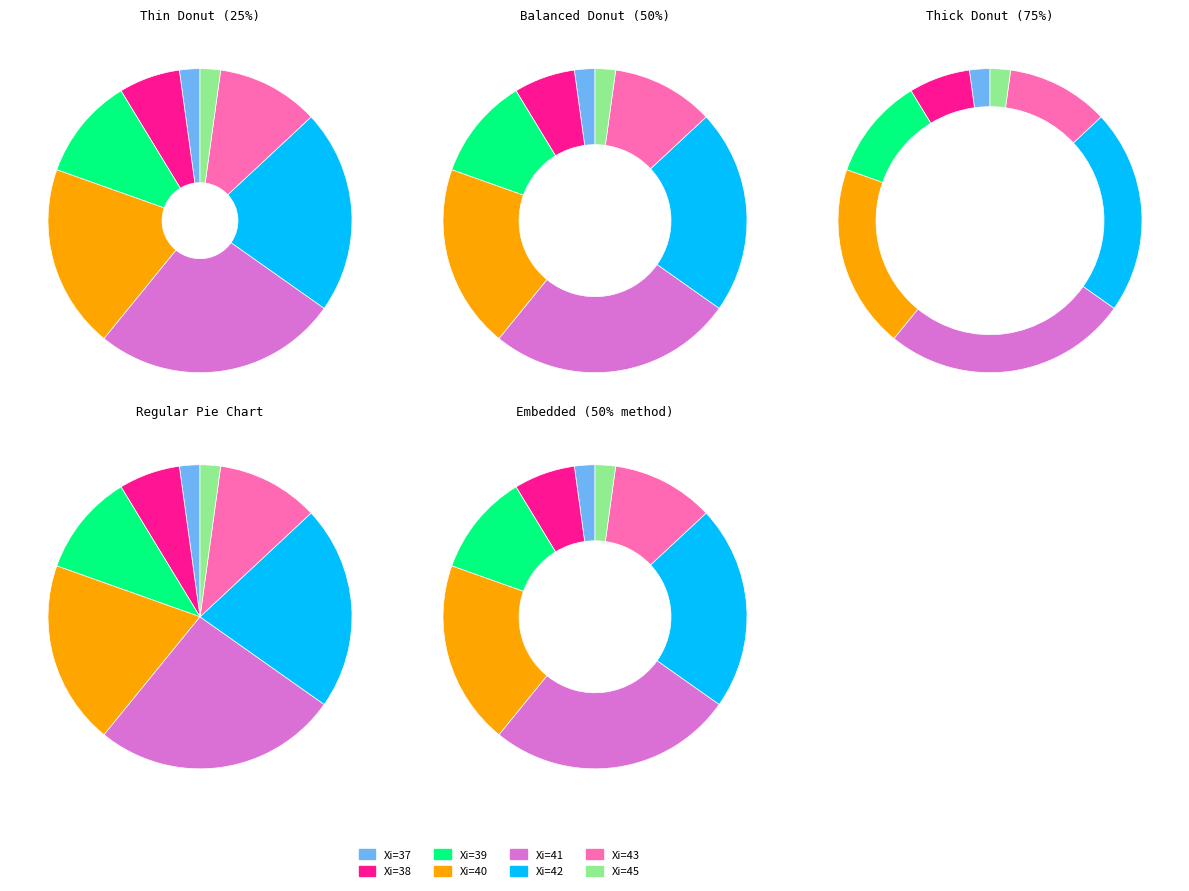

To the nearest percent, what percentage of the pie is 42?

21%